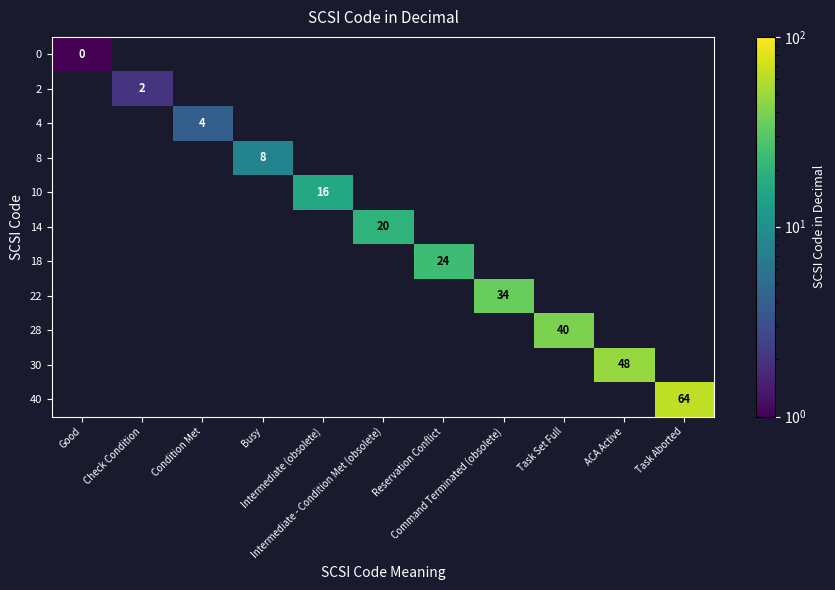

Which has a higher value, Good or Intermediate - Condition Met (obsolete)?

Intermediate - Condition Met (obsolete)